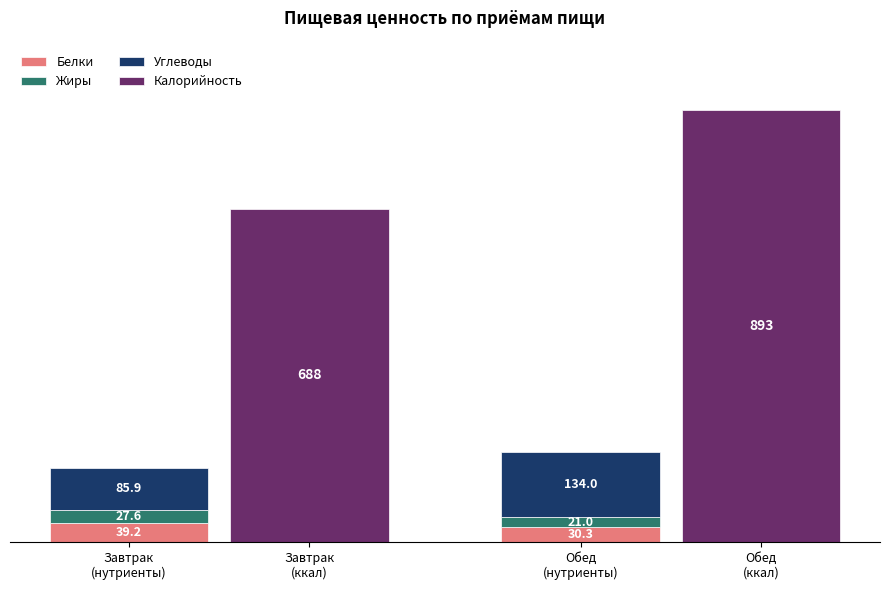

True or false: Жиры has a value of 37.1 at Завтрак
(нутриенты).

False